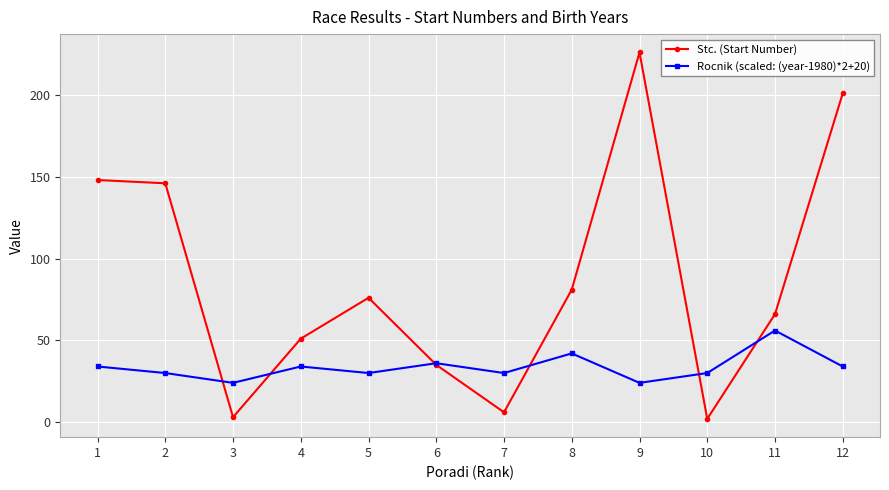

Which series ends up on top after the final intersection of Rocnik (scaled: (year-1980)*2+20) and Stc. (Start Number)?

Stc. (Start Number)